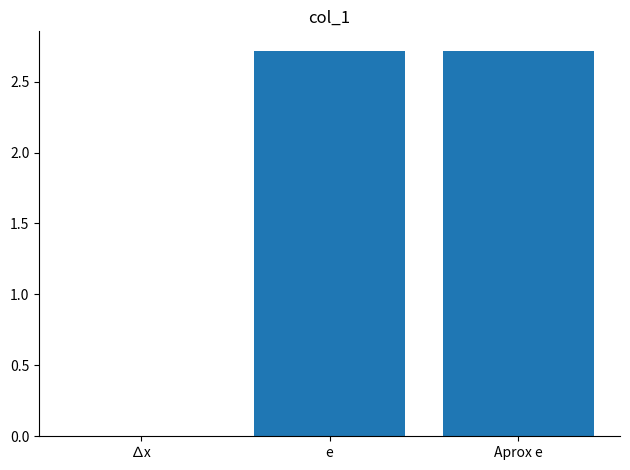

What is the greatest value displayed?

2.7